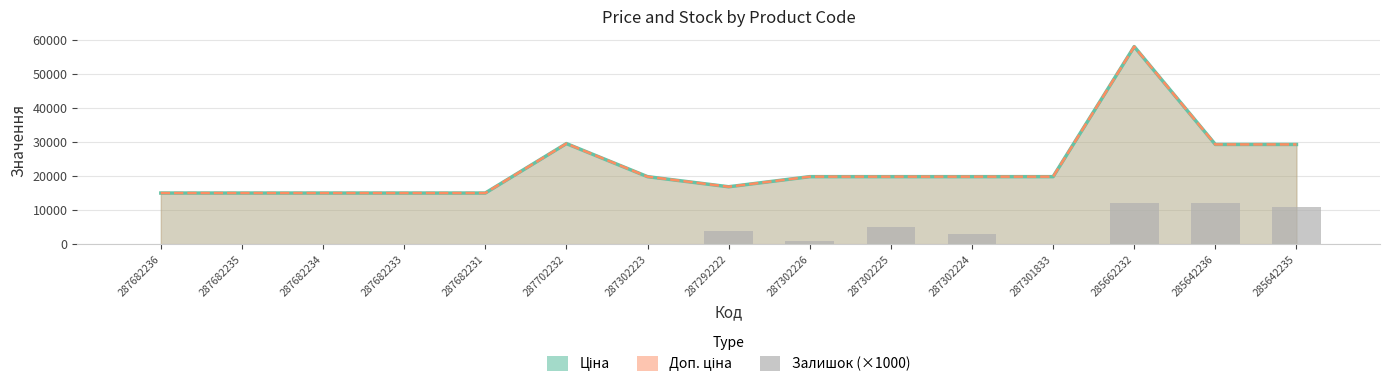

Is it true that the value at 287302223 is -5150?

False